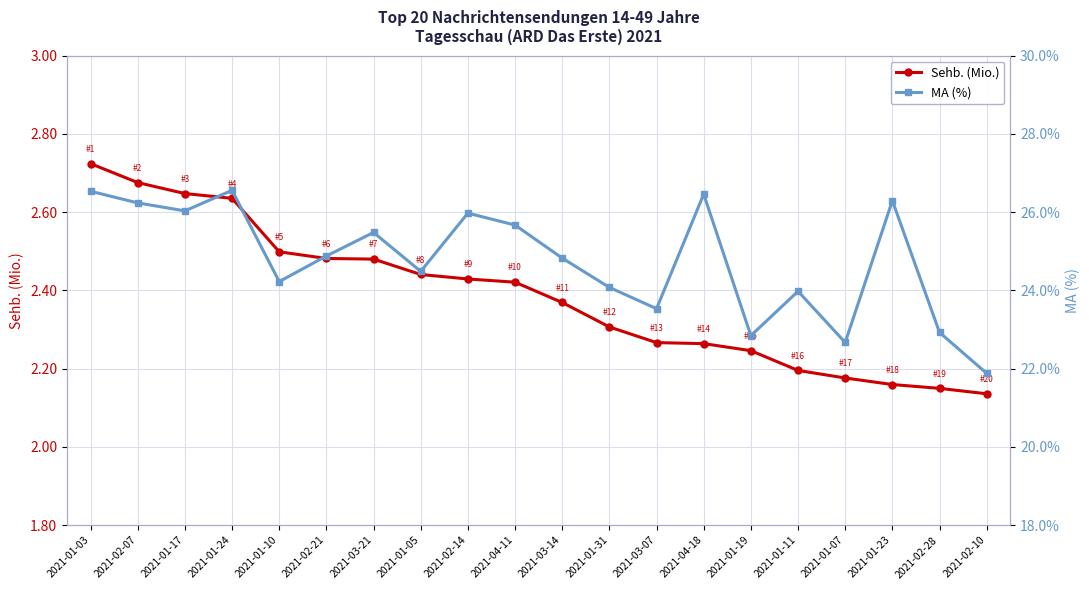

The MA (%) series shows 25.5 at 2021-03-21. True or false?

True